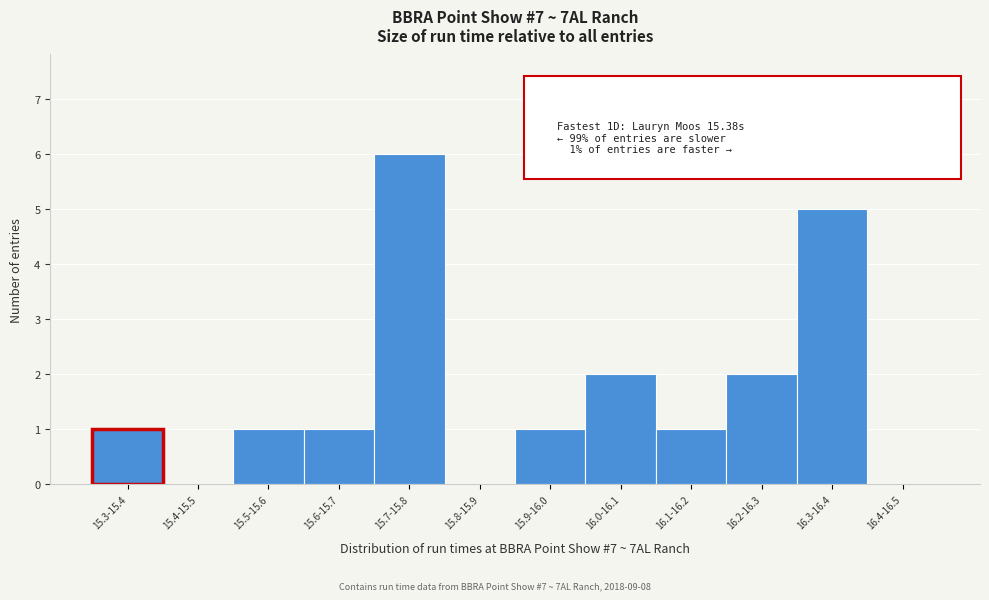

Reading left to right, extract all data points from this chart.

15.3-15.4=1	15.4-15.5=0	15.5-15.6=1	15.6-15.7=1	15.7-15.8=6	15.8-15.9=0	15.9-16.0=1	16.0-16.1=2	16.1-16.2=1	16.2-16.3=2	16.3-16.4=5	16.4-16.5=0